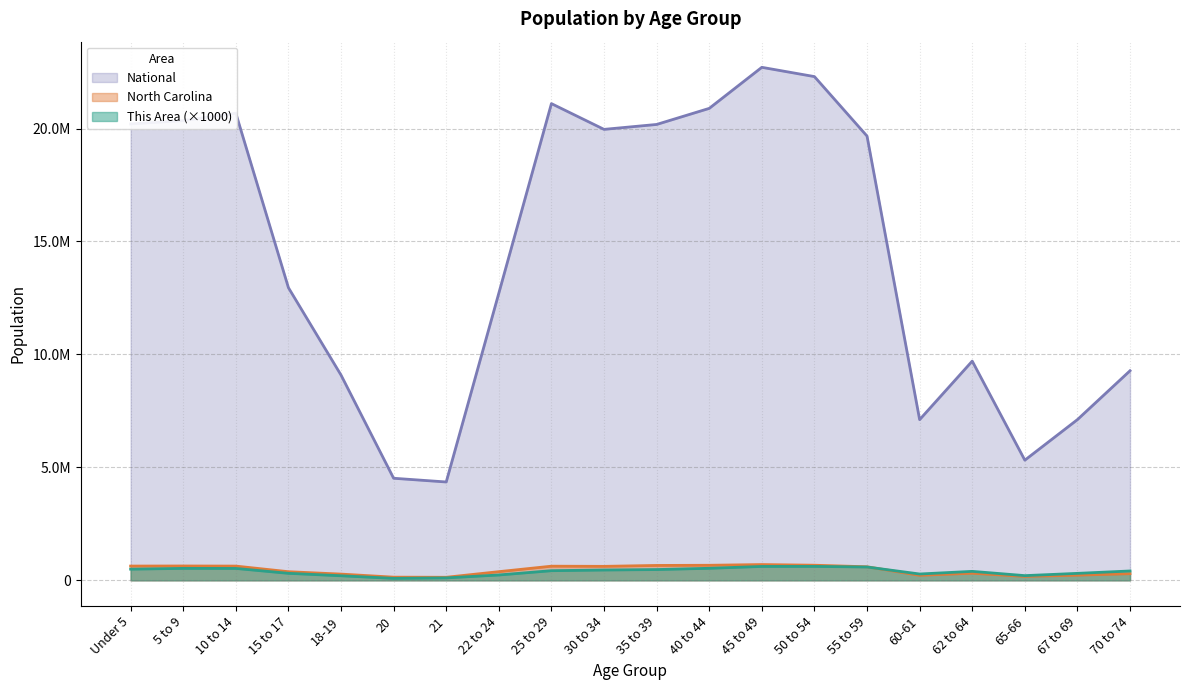

What is the difference between the North Carolina values at 21 and 5 to 9?

499776